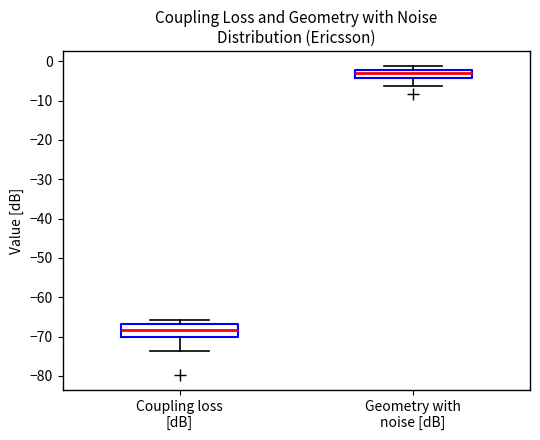

Which box has the highest median line?

Geometry with noise [dB]